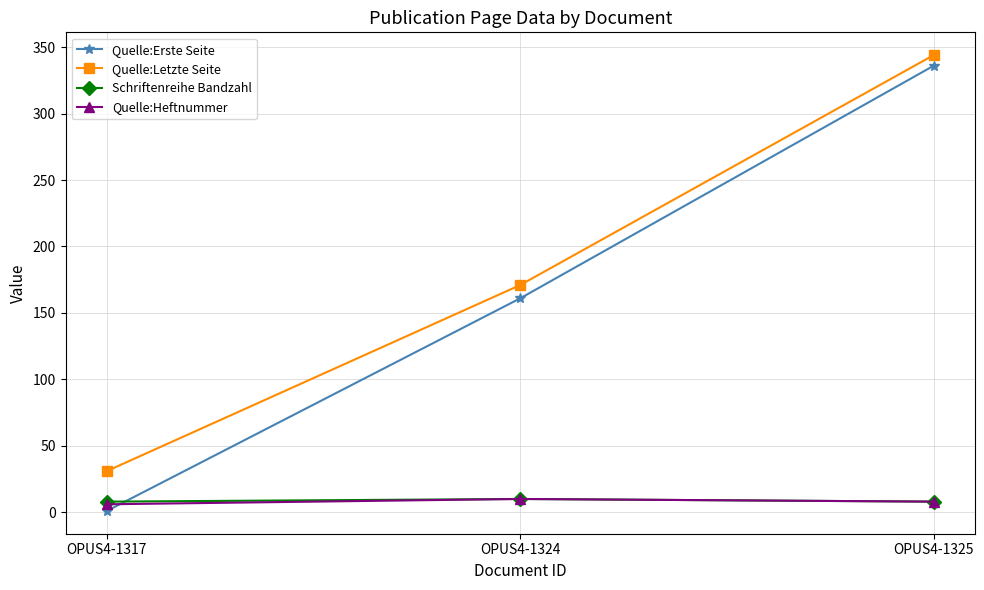

True or false: Quelle:Erste Seite has a value of 166 at OPUS4-1325.

False